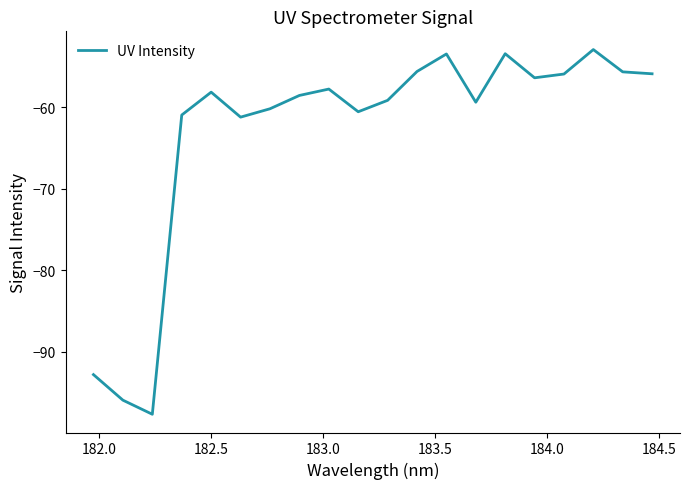

Does the chart display data point markers on the line(s)?

No